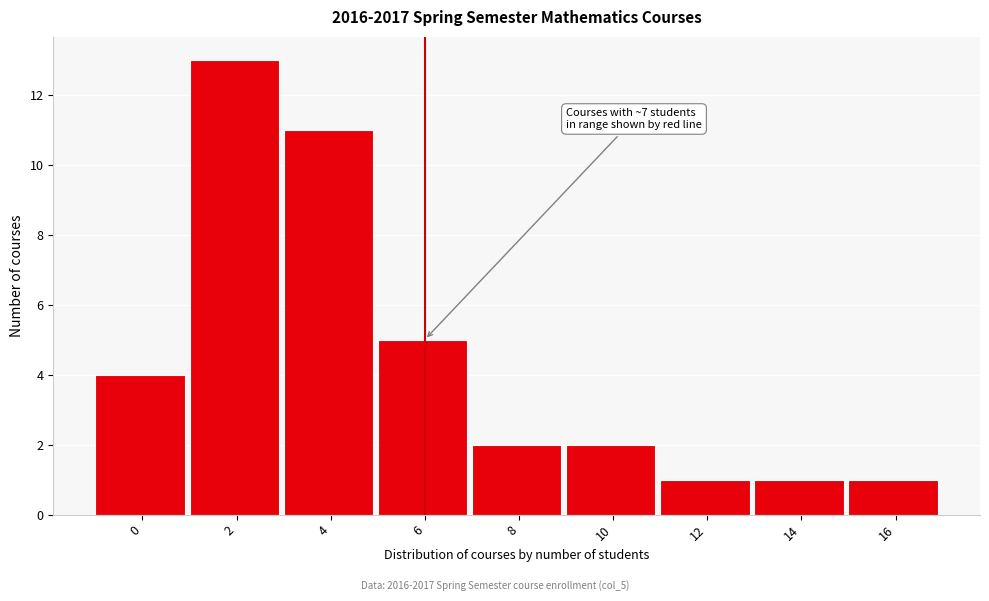

Reading left to right, list all the values displayed in this chart.

4	13	11	5	2	2	1	1	1